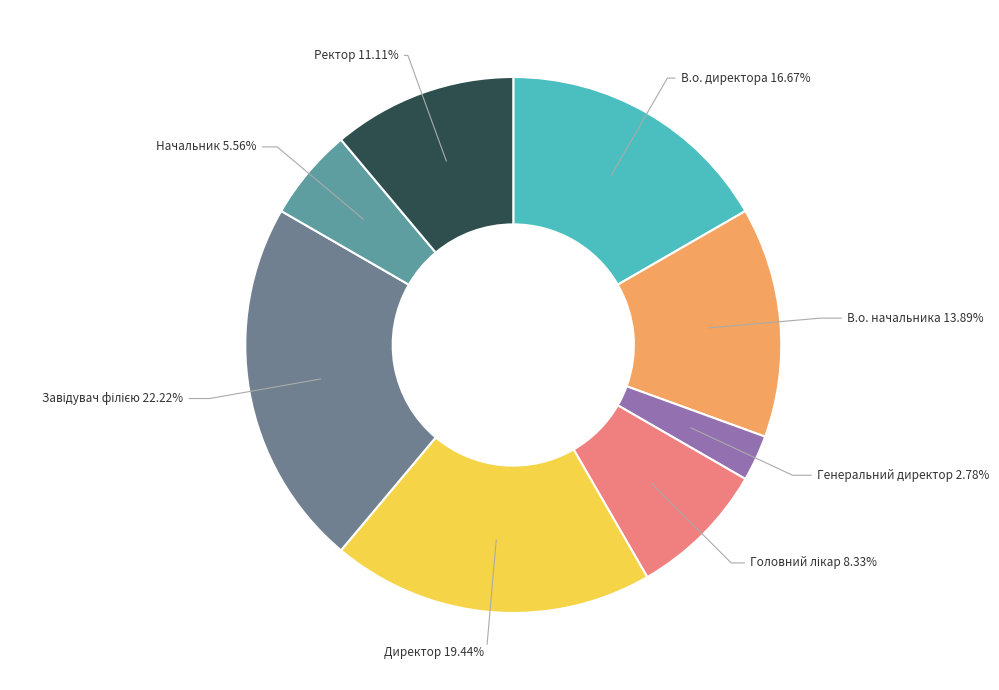

Is Ректор the majority of the pie?

No